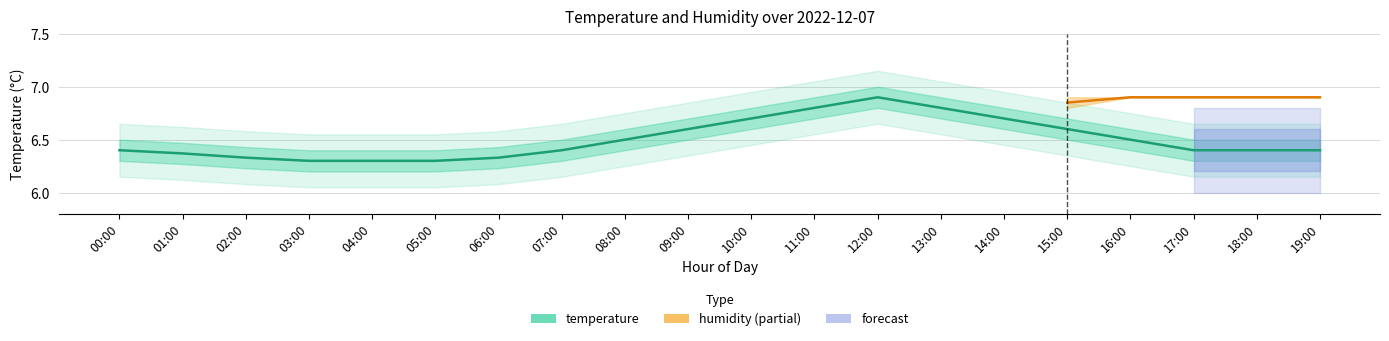

True or false: the data has more than 2 interior local peaks.

False